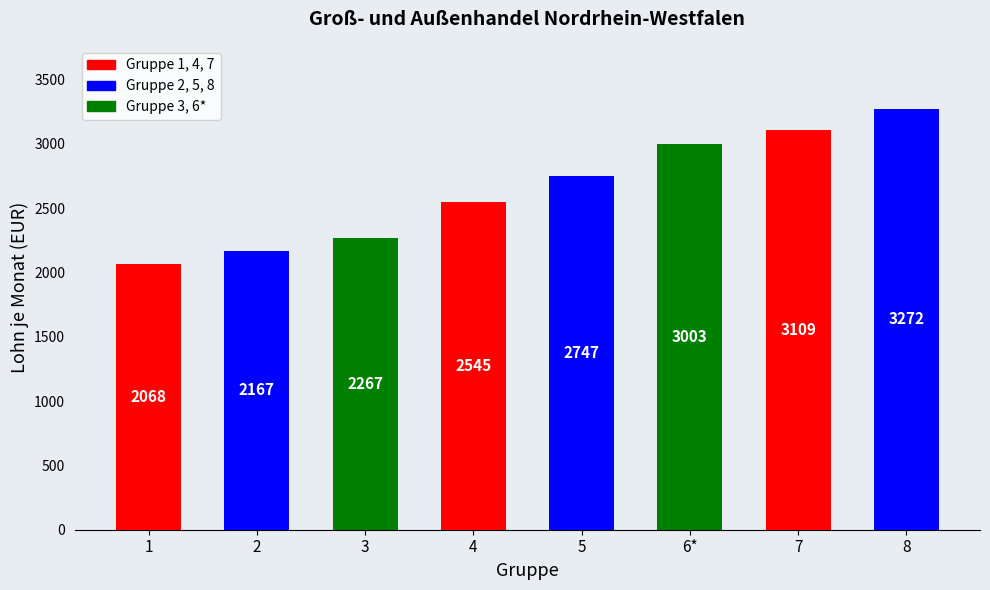

Which has a higher value, 7 or 5?

7